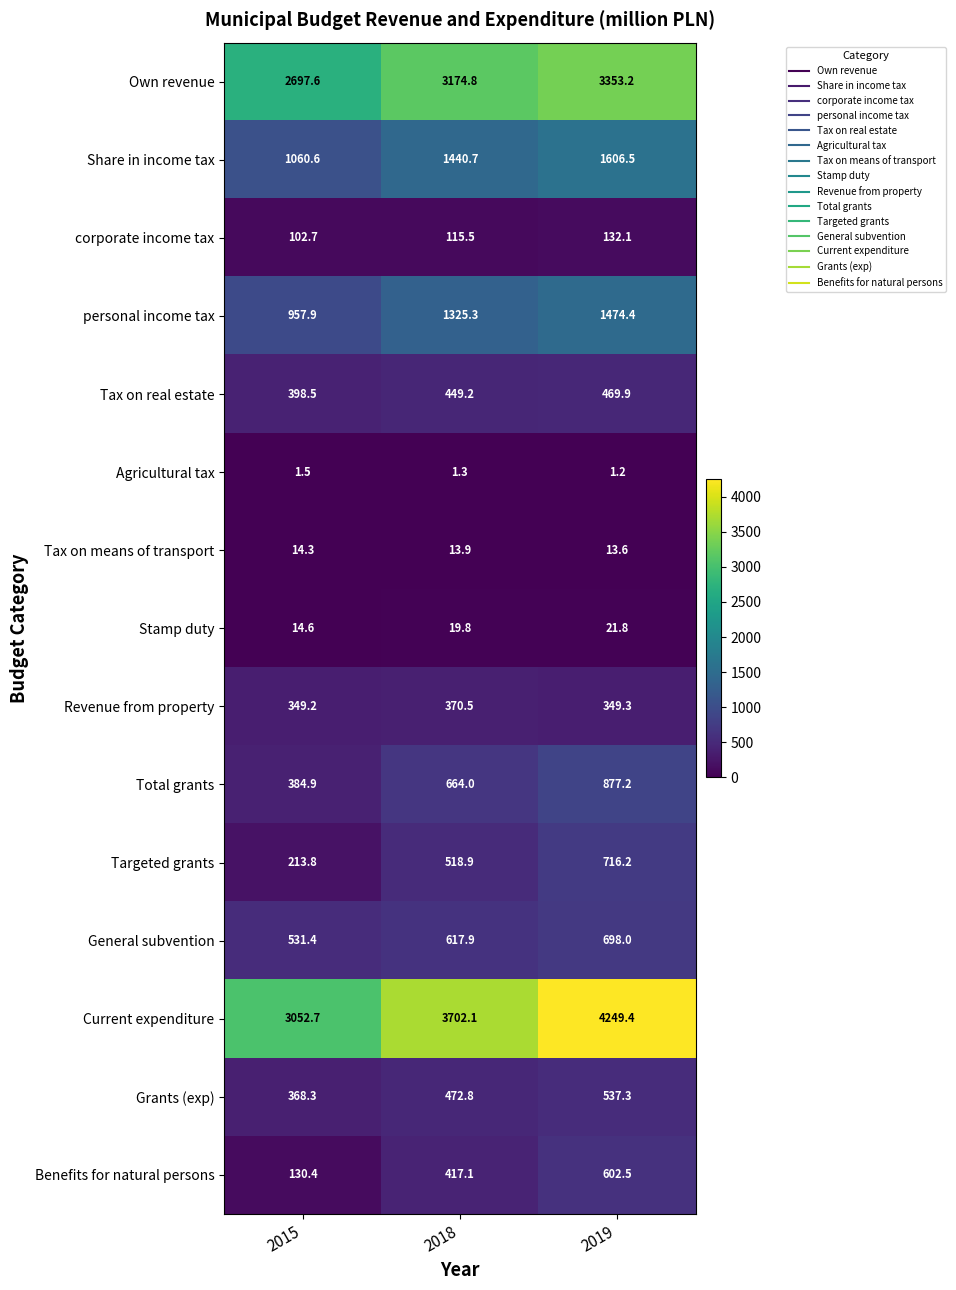

List the series in order of their peak value, lowest first.

Agricultural tax, Tax on means of transport, Stamp duty, corporate income tax, Revenue from property, Tax on real estate, Grants (exp), Benefits for natural persons, General subvention, Targeted grants, Total grants, personal income tax, Share in income tax, Own revenue, Current expenditure